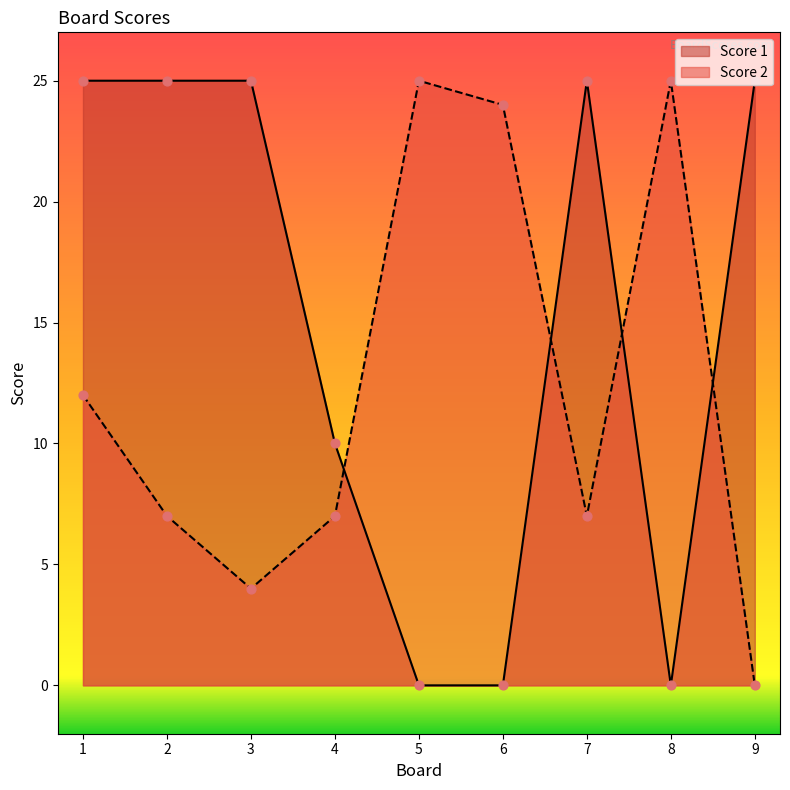

What is the total value across all series at 6?

24